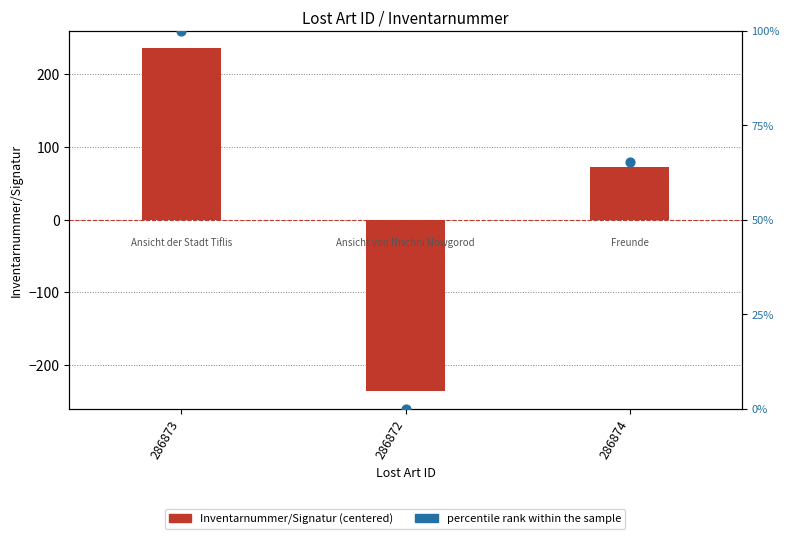

Which series contains the highest Y value?

Inventarnummer/Signatur